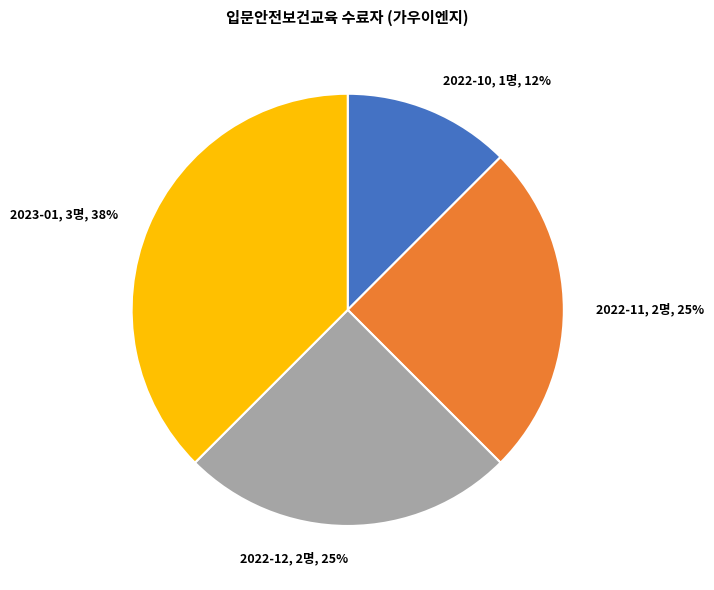

What is the ratio of the value at 2022-10 to the value at 2022-11?

0.5